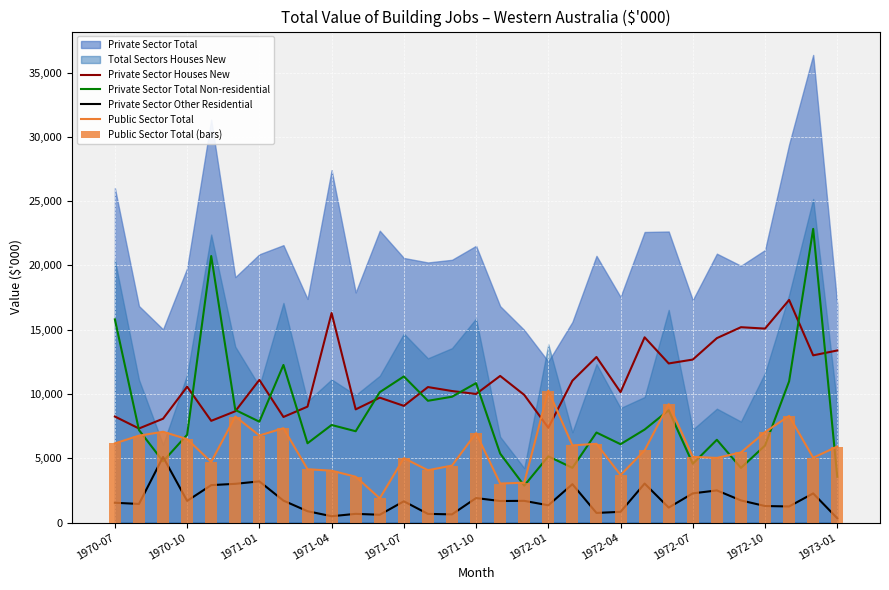

The value of Private Sector Other Residential at 1972-04 is 2233. True or false?

False